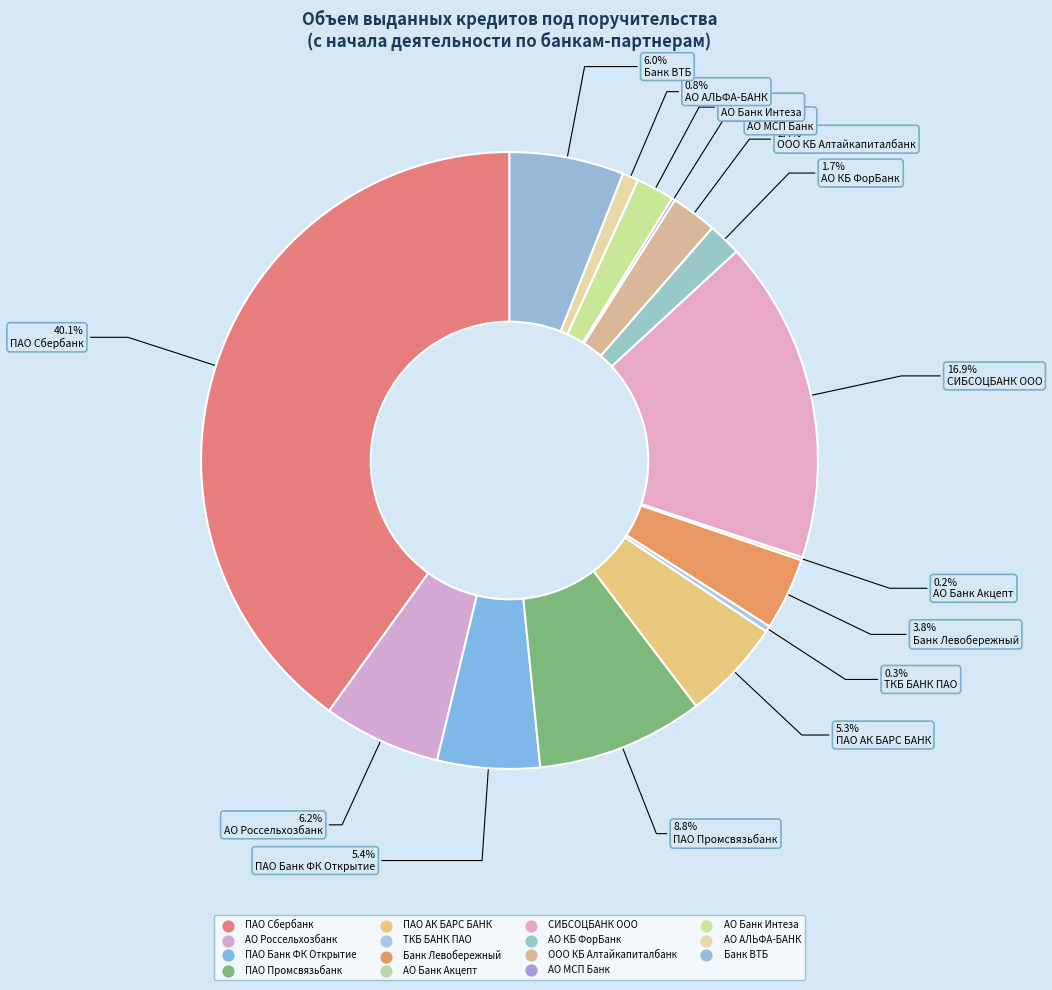

Is there a majority slice in this chart?

No